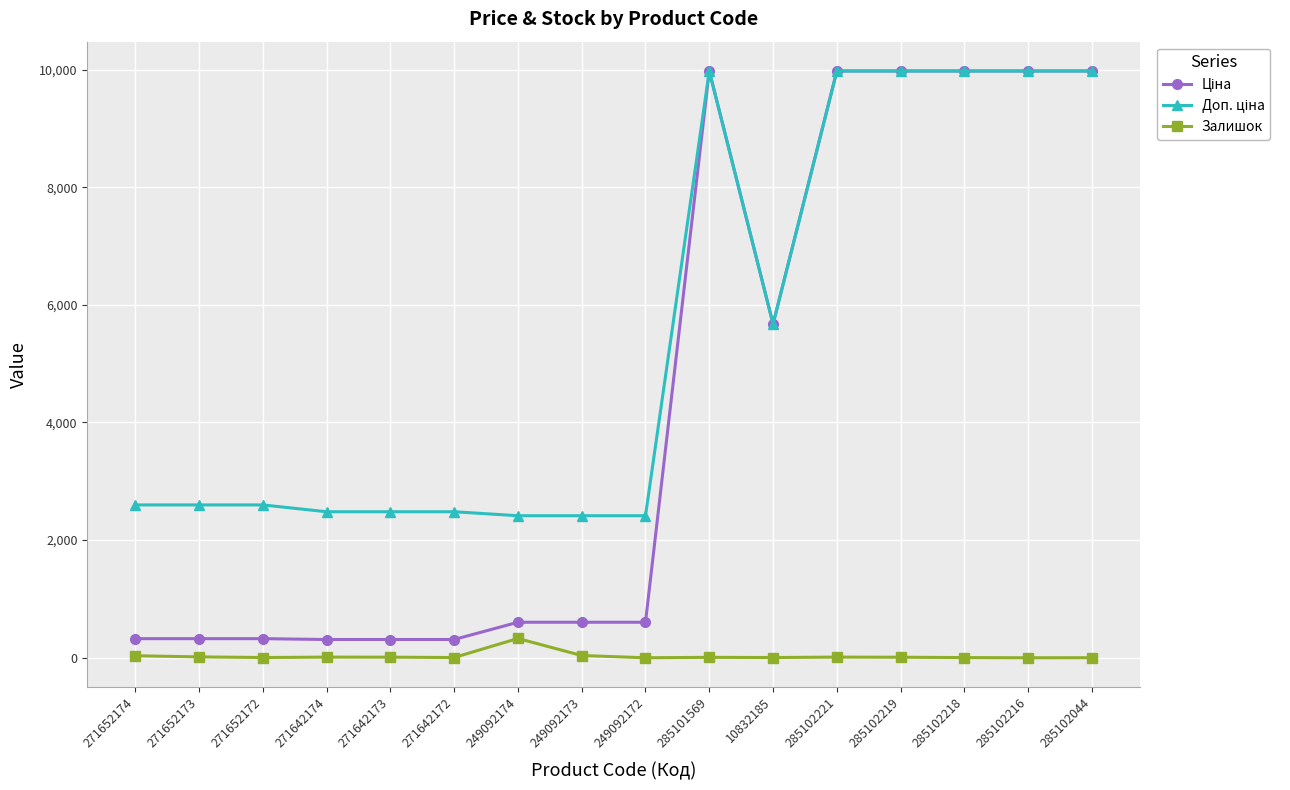

What is the maximum value shown in the chart?

9975.0